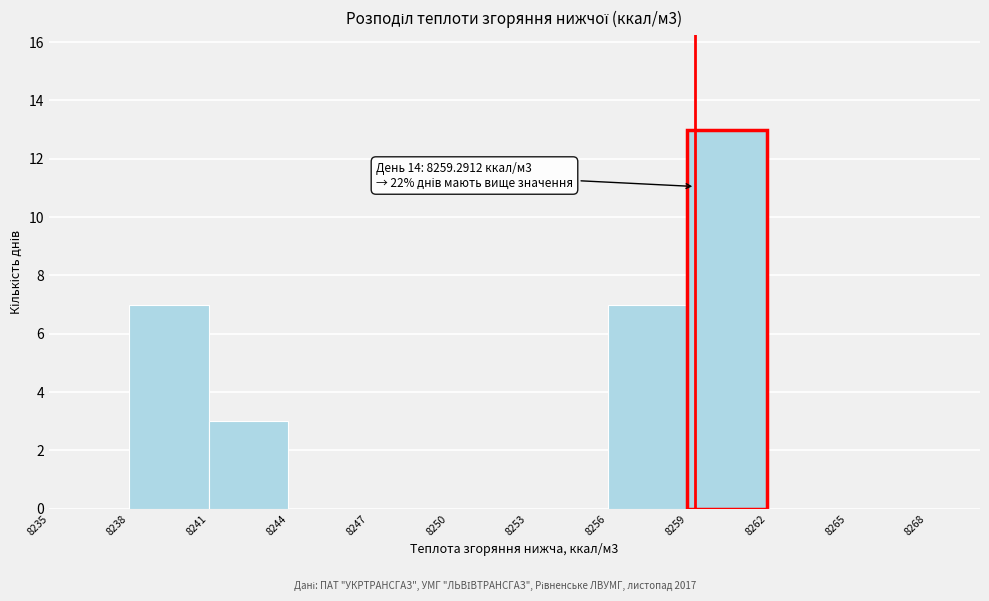

Over which range of the x-axis is the bar tallest?

8259 to 8262